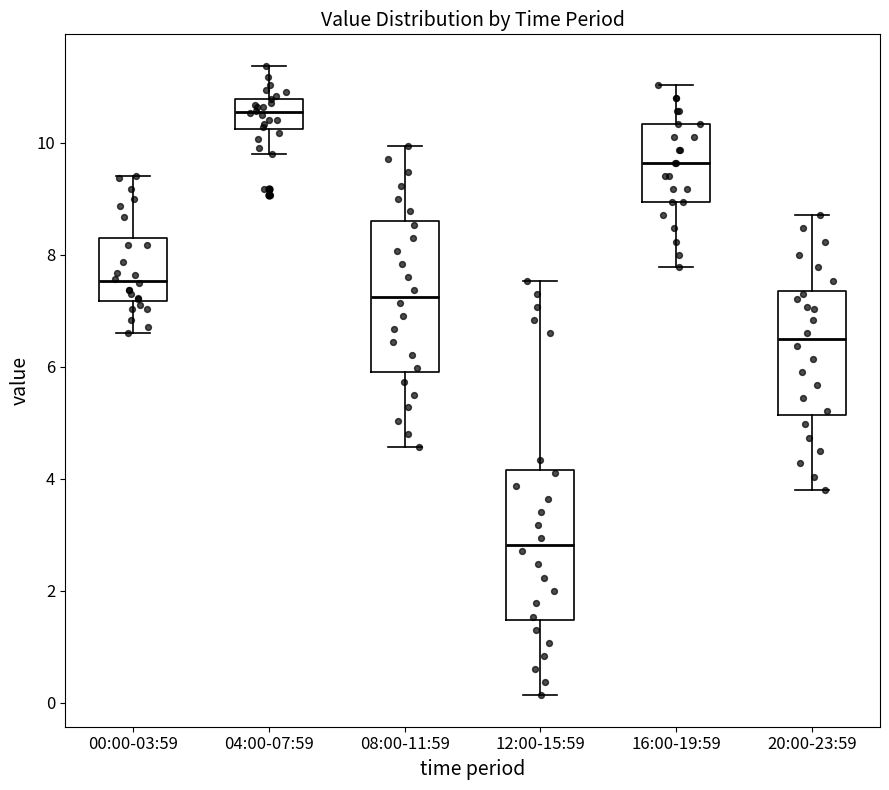

Reading left to right, read every box against the y-axis: the position of its median line, the range the box covers, and the ends of its whiskers. The values are not printed on the chart, so give them approximately, as read against the axis.

00:00-03:59: median 7.6, box 7.2 to 8.2, whiskers 6.6 to 9.4
04:00-07:59: median 10.6, box 10.2 to 10.8, whiskers 9.8 to 11.4
08:00-11:59: median 7.2, box 6.0 to 8.6, whiskers 4.6 to 10.0
12:00-15:59: median 2.8, box 1.4 to 4.2, whiskers 0.2 to 7.6
16:00-19:59: median 9.6, box 9.0 to 10.4, whiskers 7.8 to 11.0
20:00-23:59: median 6.4, box 5.2 to 7.4, whiskers 3.8 to 8.8